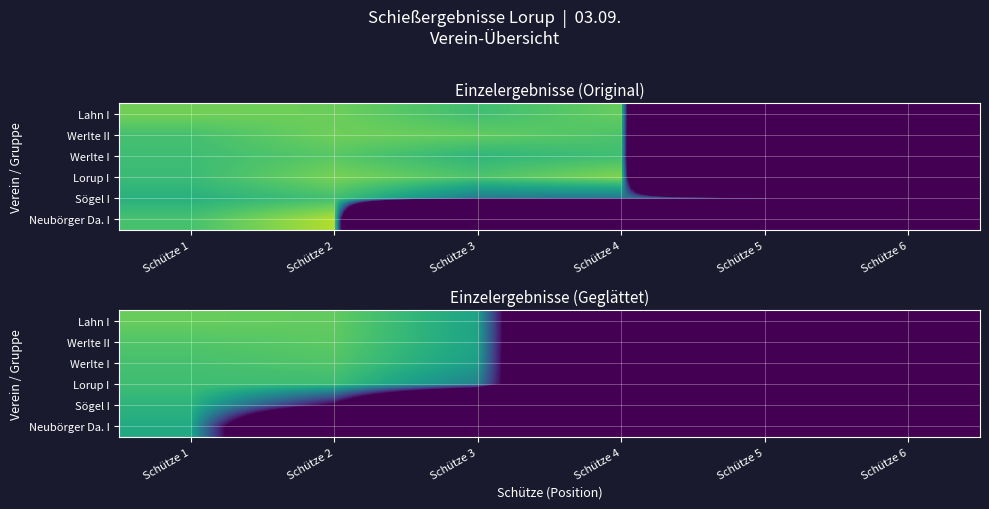

Is it true that Lahn I equals 100.0 at Schütze 4?

False